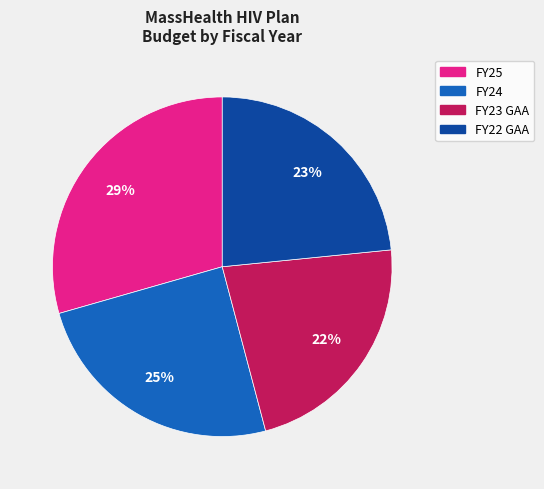

Is there any slice that represents more than half of the pie?

No